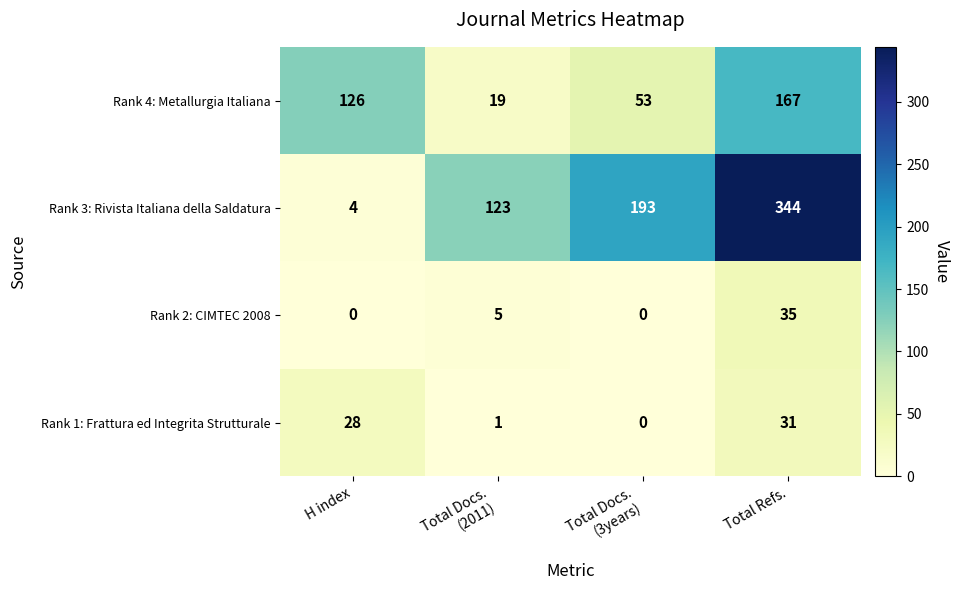

Count the Rank 4: Metallurgia Italiana values in the range 53 to 167.

3